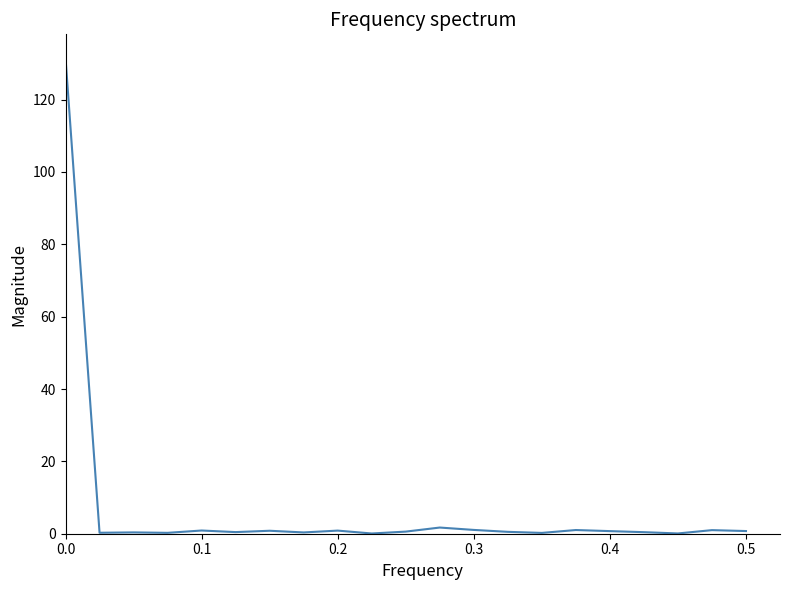

What is the maximum value shown in the chart?

131.5